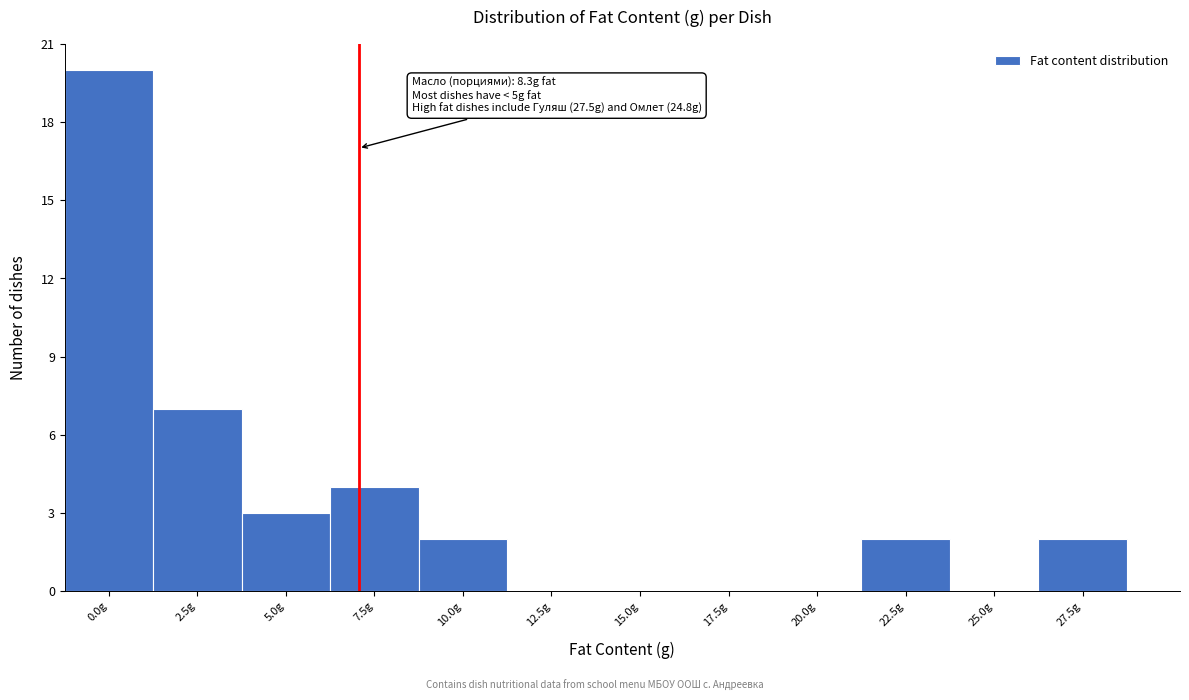

Reading left to right, list all the values displayed in this chart.

0.0g=20	2.5g=7	5.0g=3	7.5g=4	10.0g=2	12.5g=0	15.0g=0	17.5g=0	20.0g=0	22.5g=2	25.0g=0	27.5g=2